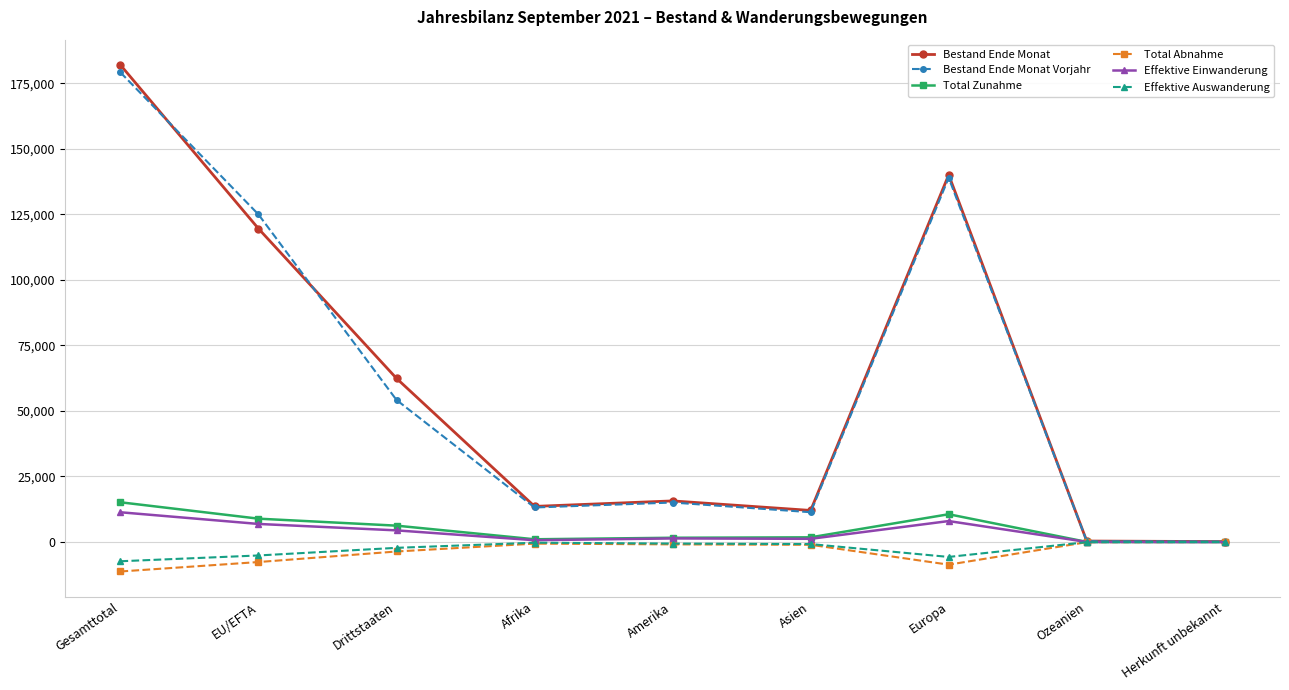

What is the minimum value for Bestand Ende Monat?

175